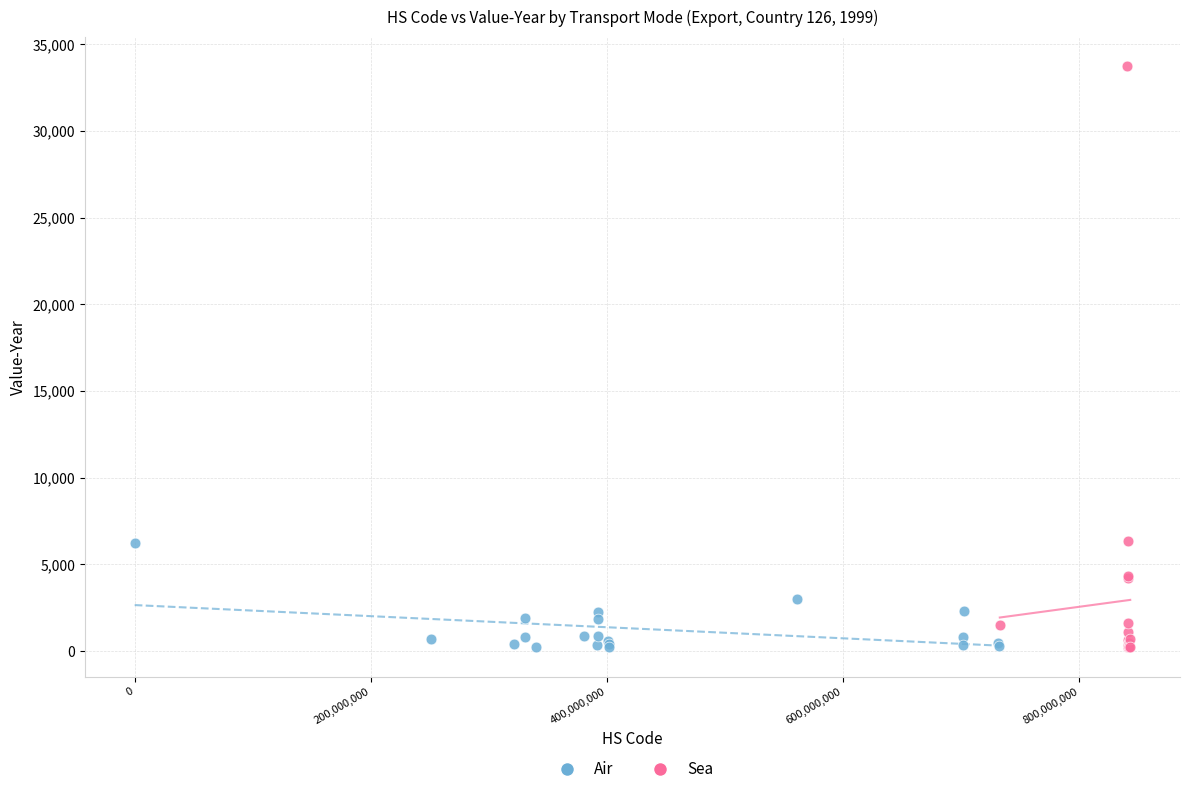

What are all the series names shown in the legend?

Air, Sea